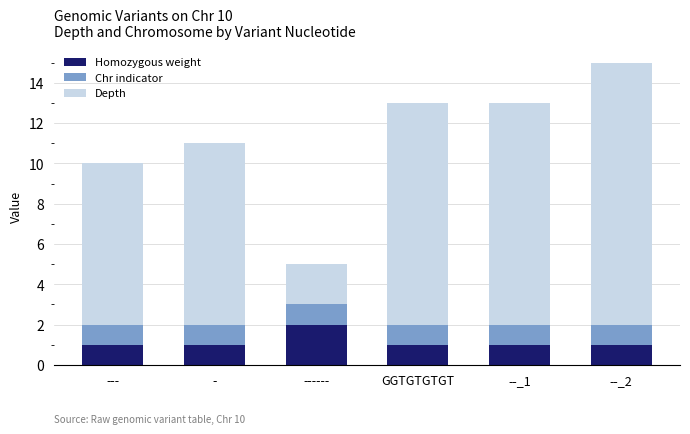

At which label does Homozygous weight reach its peak?

------